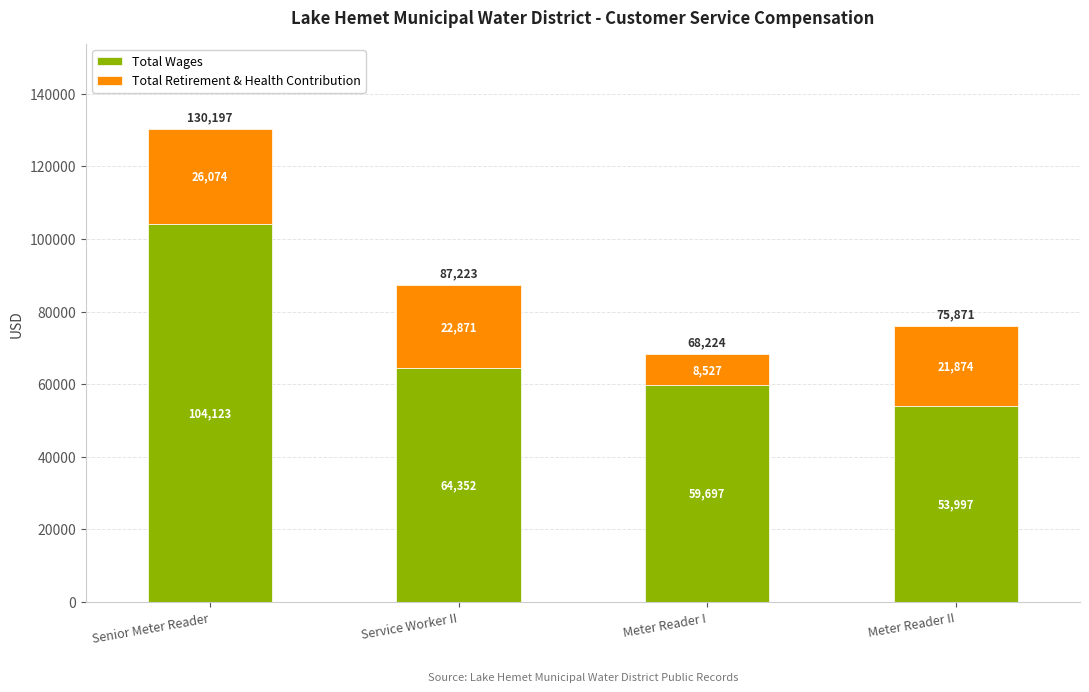

True or false: Total Wages has a value of 64352 at Service Worker II.

True